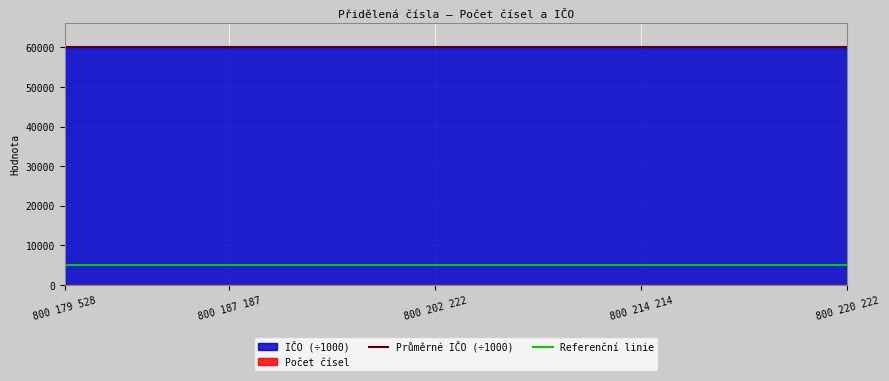

What is the lowest value of the IČO (÷1000) series?

60193.3